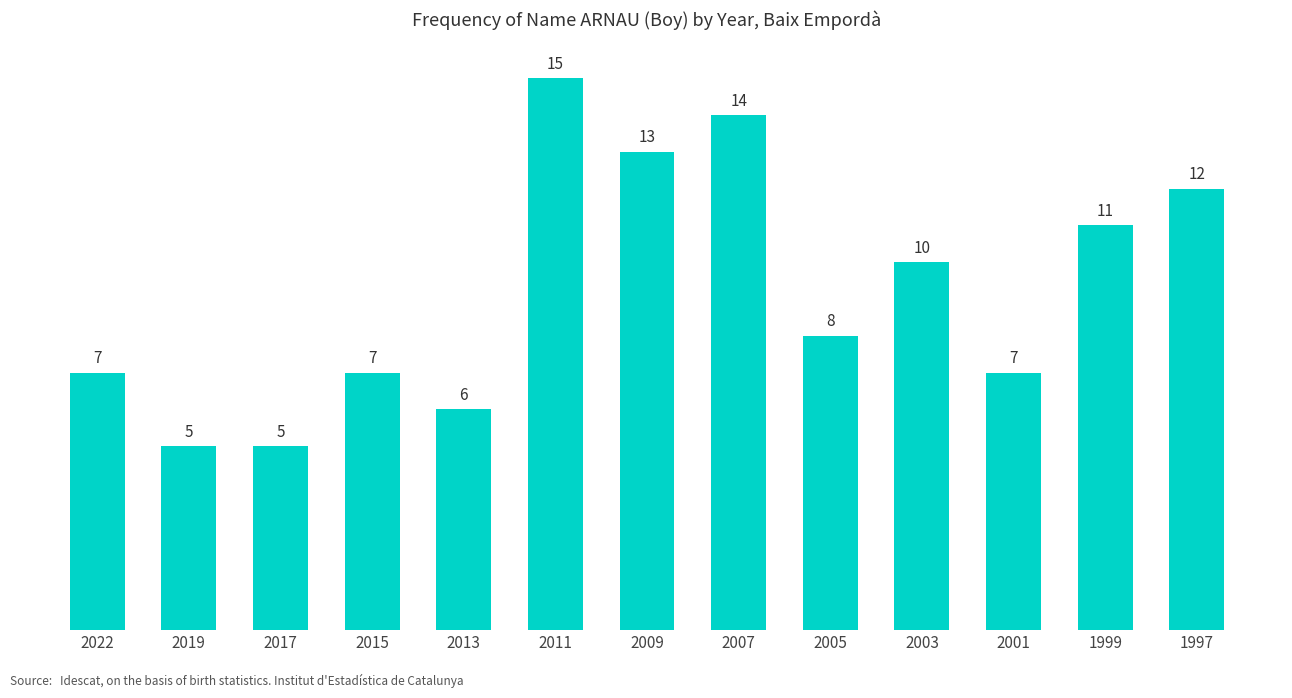

What is the difference between the maximum and minimum values?

10